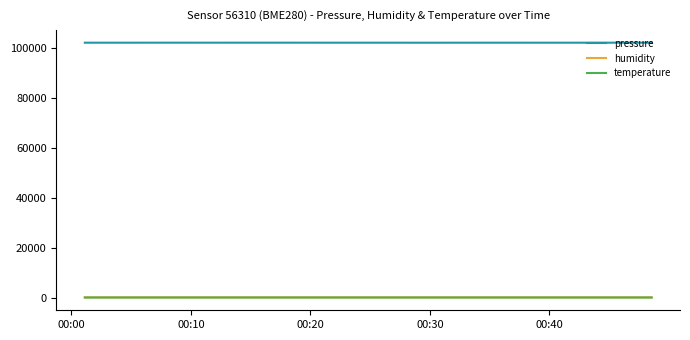

At how many categories does at least one series exceed 41614?

20